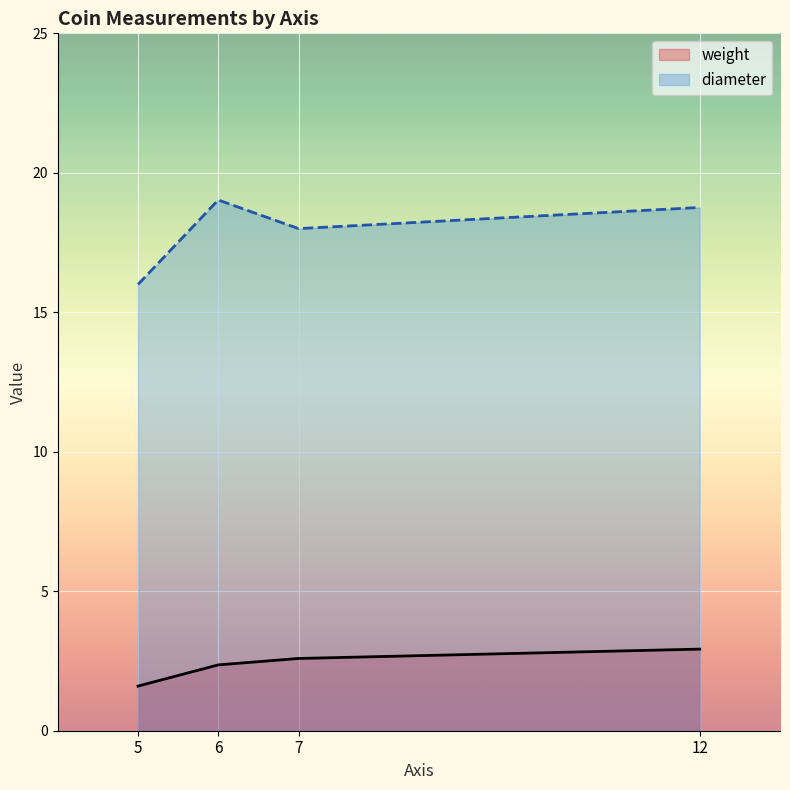

What is the minimum value shown in the chart?

1.6